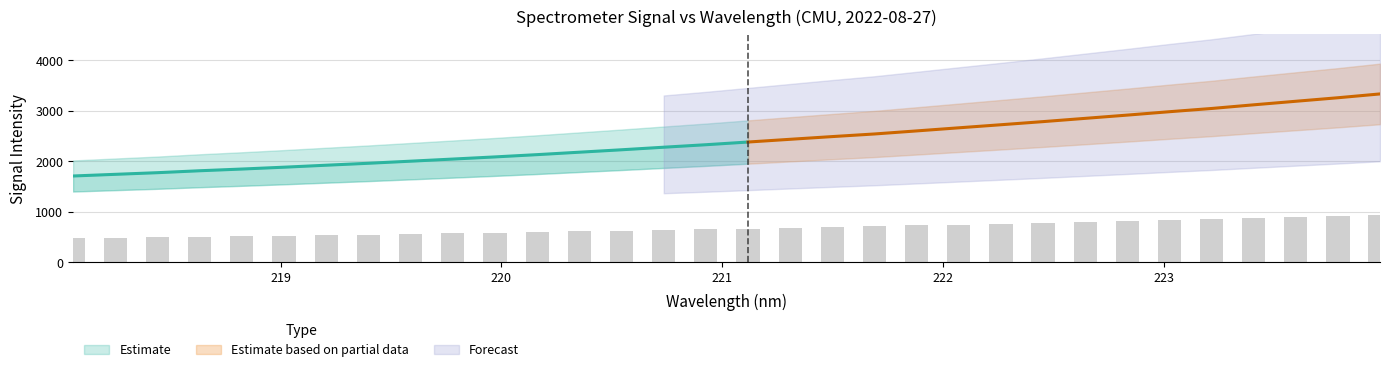

Between 223.2172 and 220.7354, which is larger?

223.2172